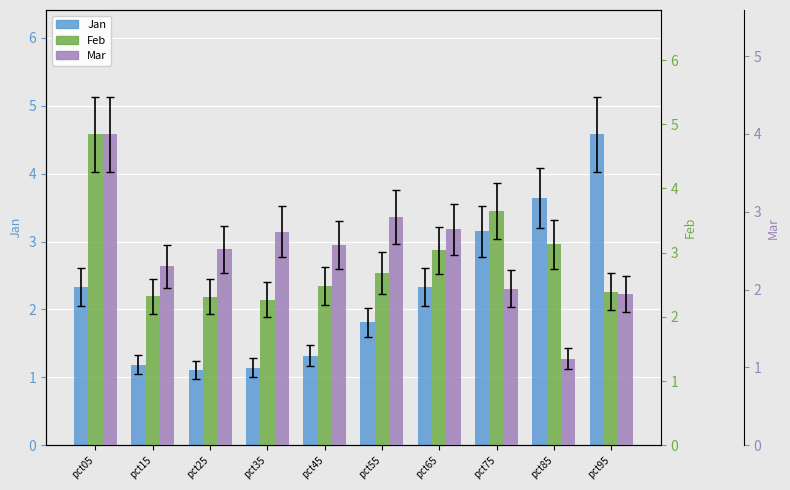

What is the difference between the Jan values at pct35 and pct45?

0.2